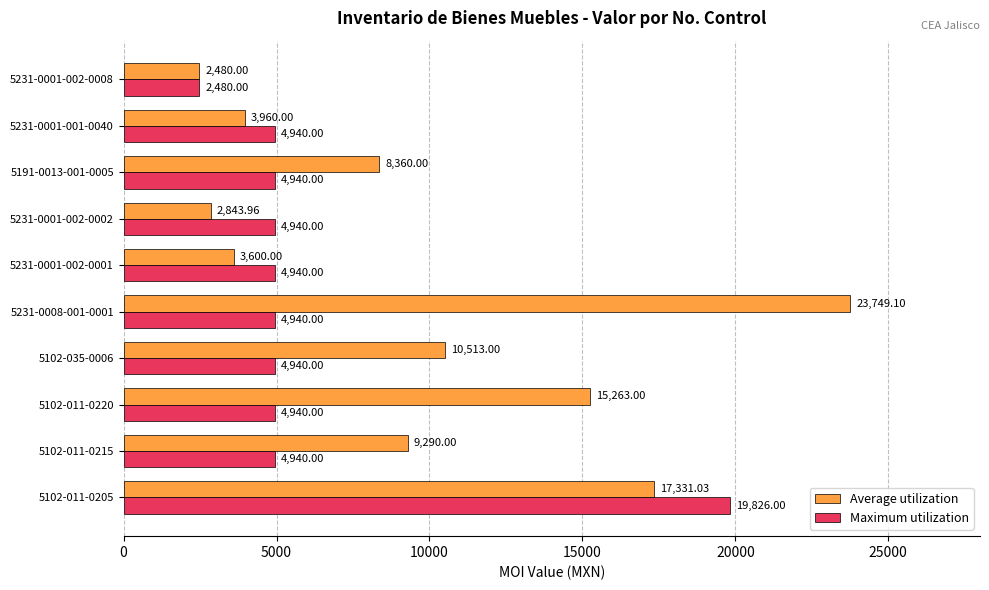

What is the difference between the maximum and minimum values in the Average utilization series?

21269.1